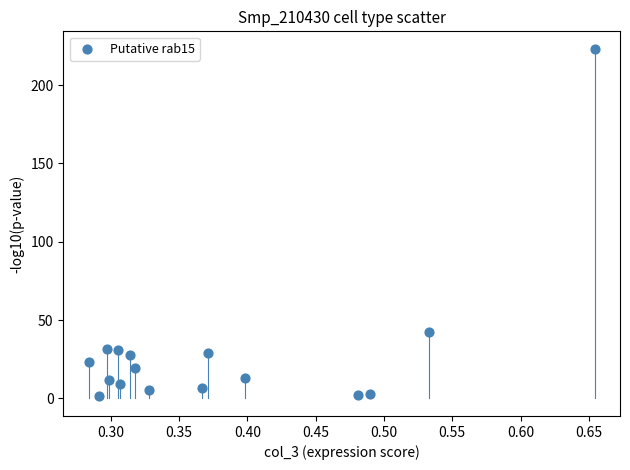

What Y value in the scatter plot is closest to 112?

42.7